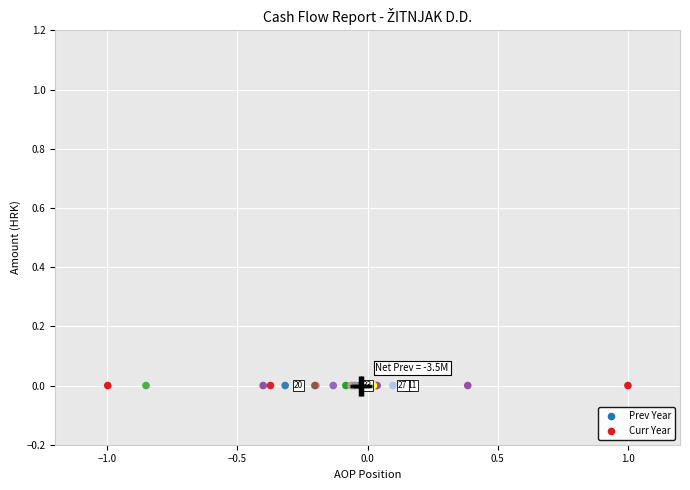

What are all the series names shown in the legend?

Prev Year, Curr Year